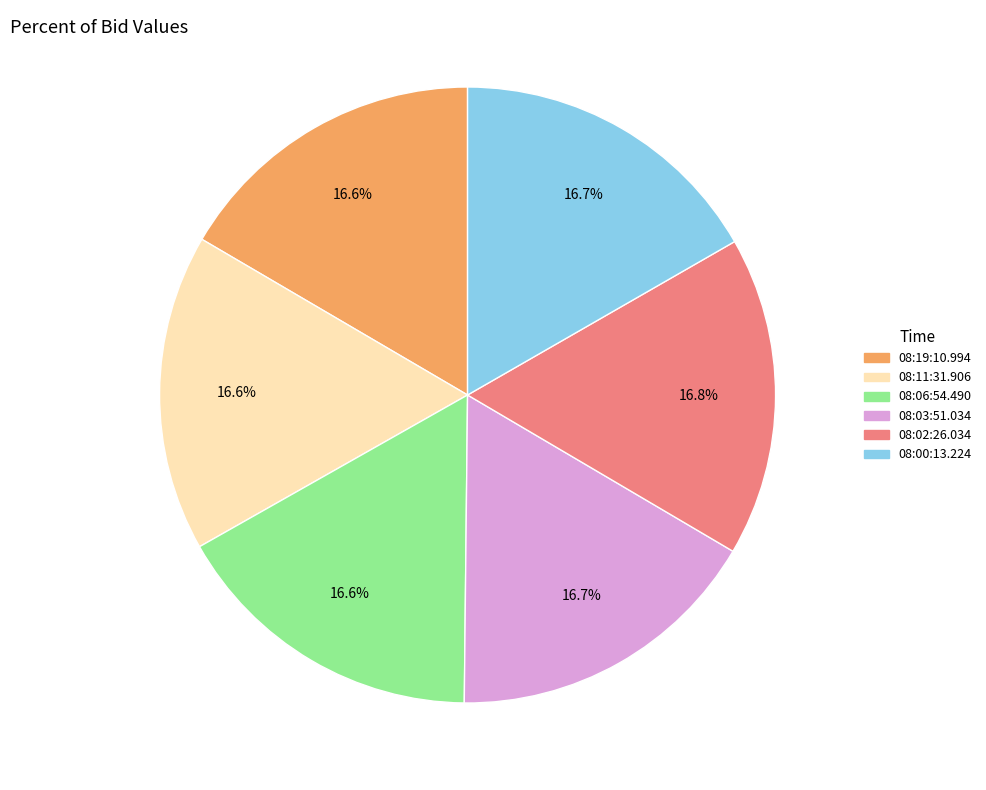

How much of the chart is everything except 08:06:54.490?

83.4%